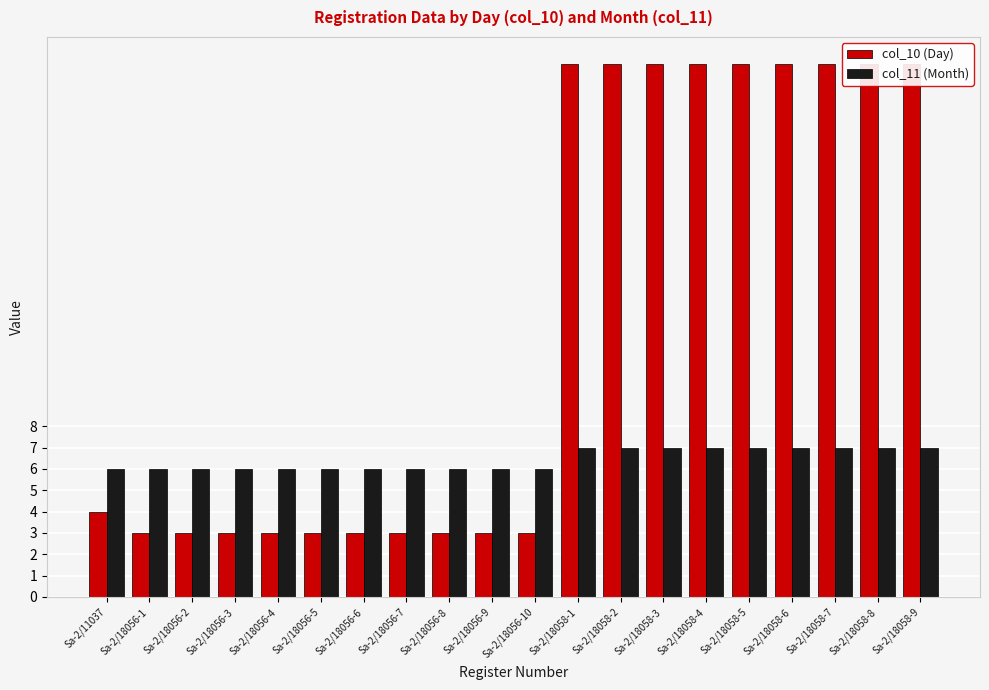

At which label does col_11 (Month) reach its peak?

Sa-2/18058-1